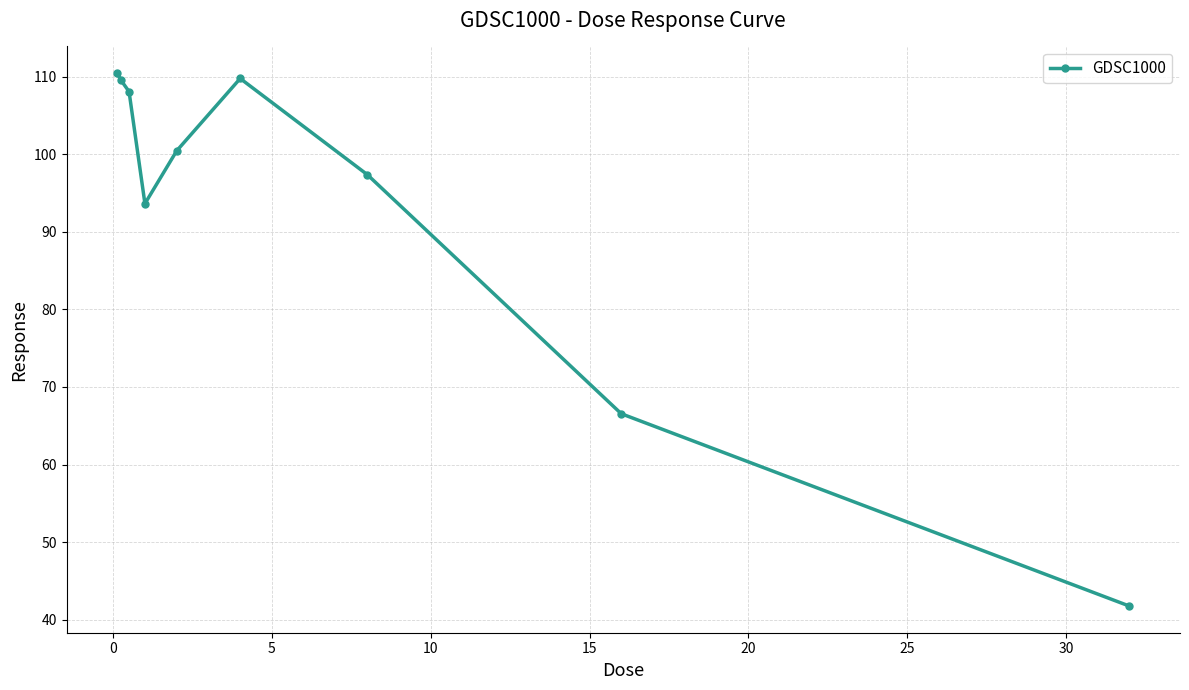

What is the minimum value shown in the chart?

41.8